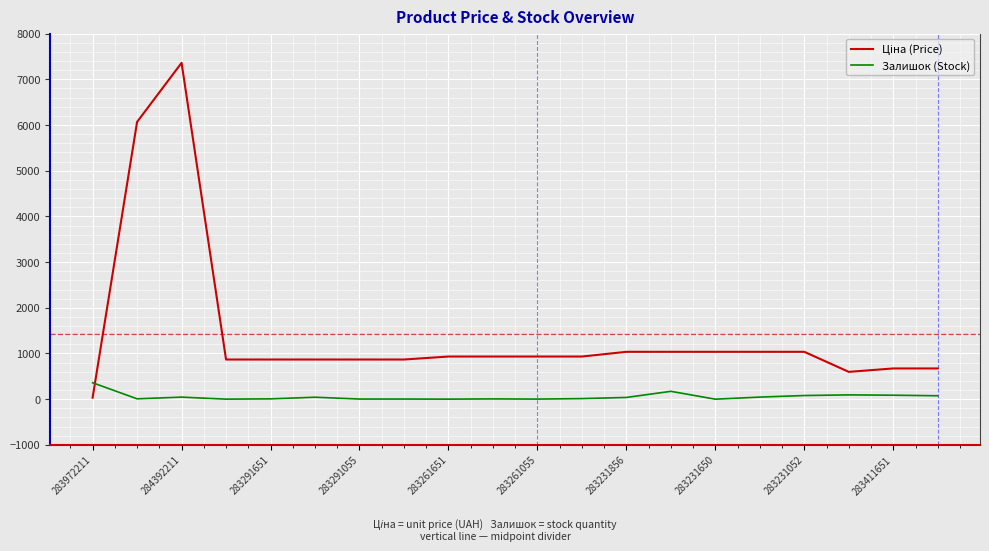

How many lines are shown in the chart?

2